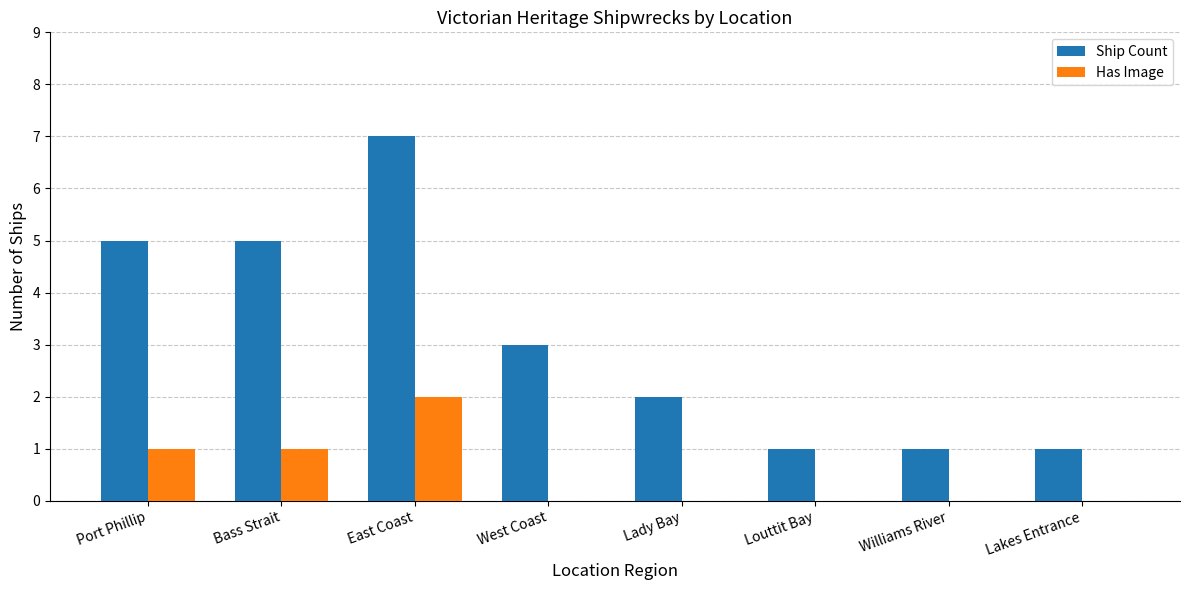

Which series has the largest total across all categories?

Ship Count